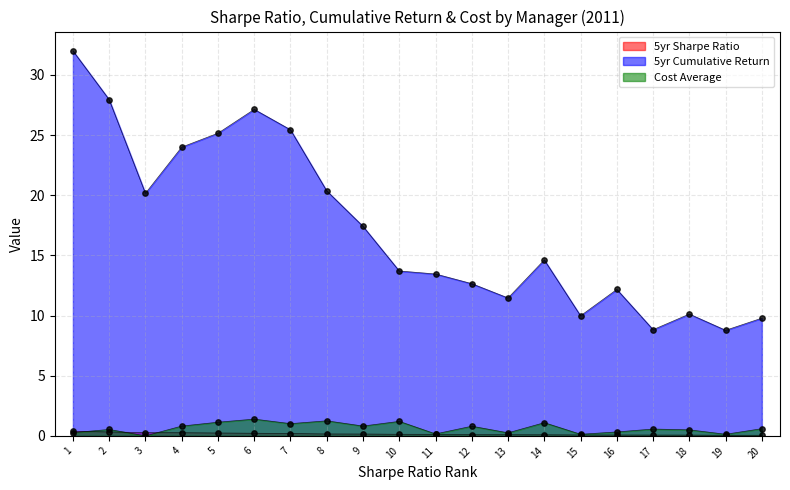

At how many categories does at least one series exceed 6?

20